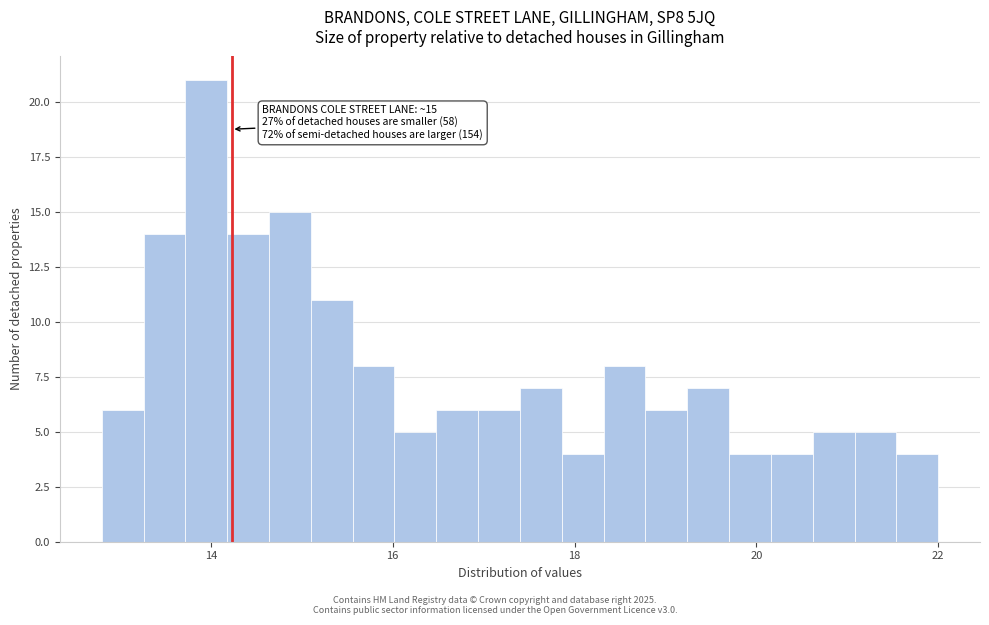

Around what value on the x-axis is the tallest bar? Give the approximate position of its centre, as read against the axis.

14.0